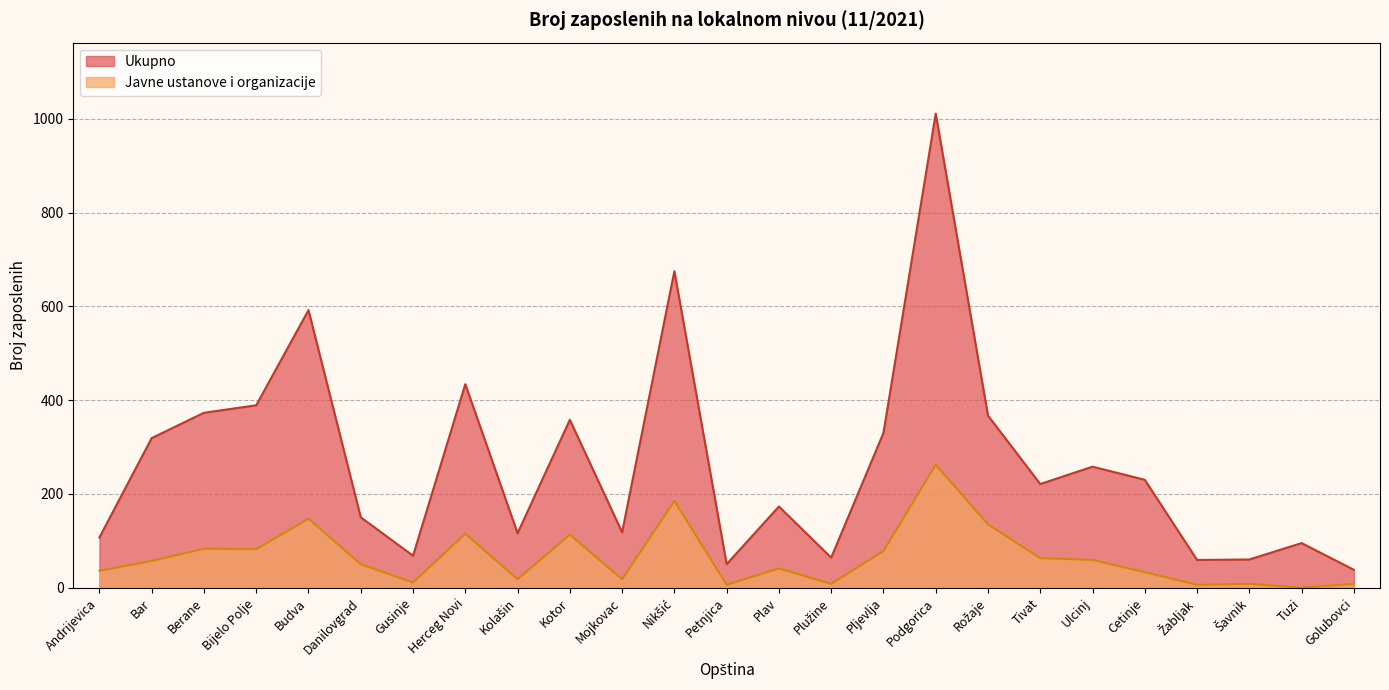

At which category does the chart reach its minimum across all series?

Tuzi